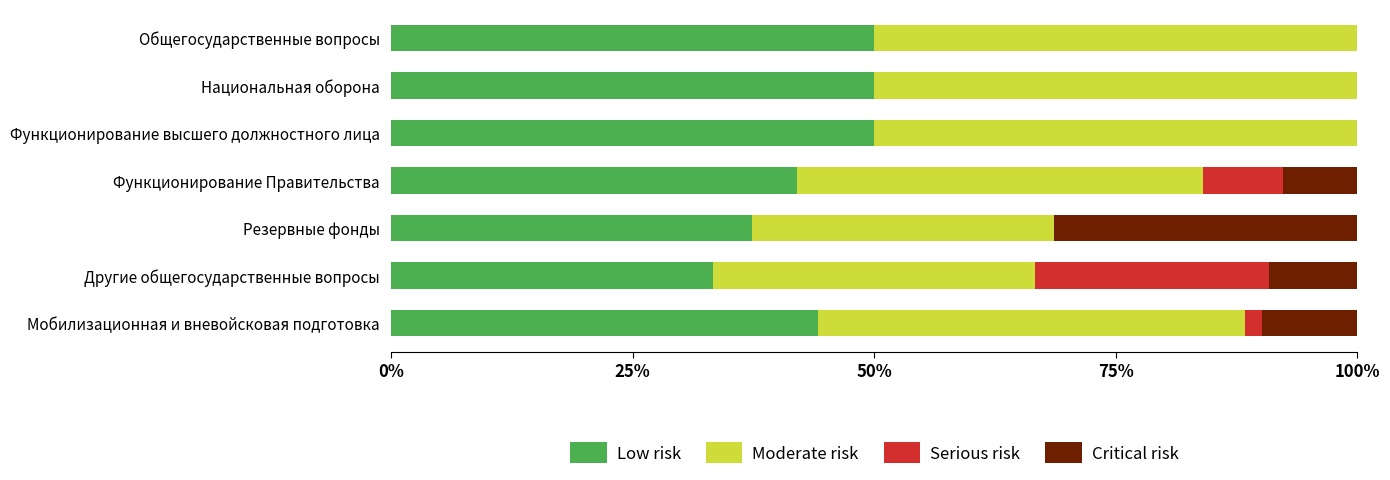

Where is Low risk nearest to the value 41?

Функционирование Правительства